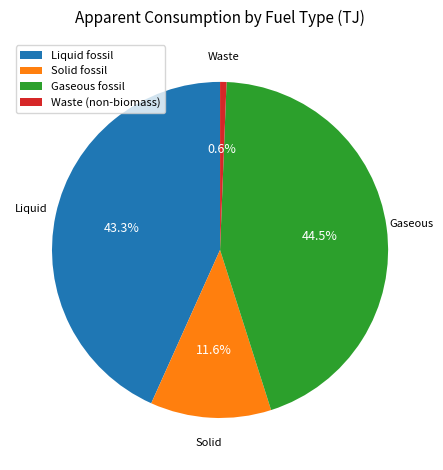

How many slices are in this pie chart?

4